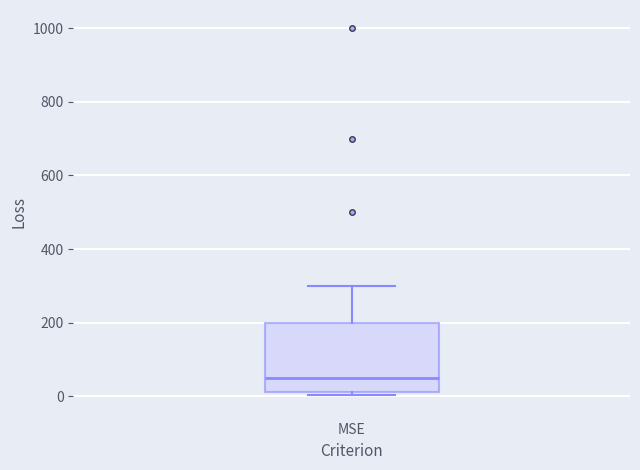

Read this box plot against the y-axis: the position of the median line, the range covered by the box, and the ends of both whiskers. The values are not printed on the chart, so give them approximately, as read against the axis.

median 60, box 20 to 200, whiskers 0 to 300